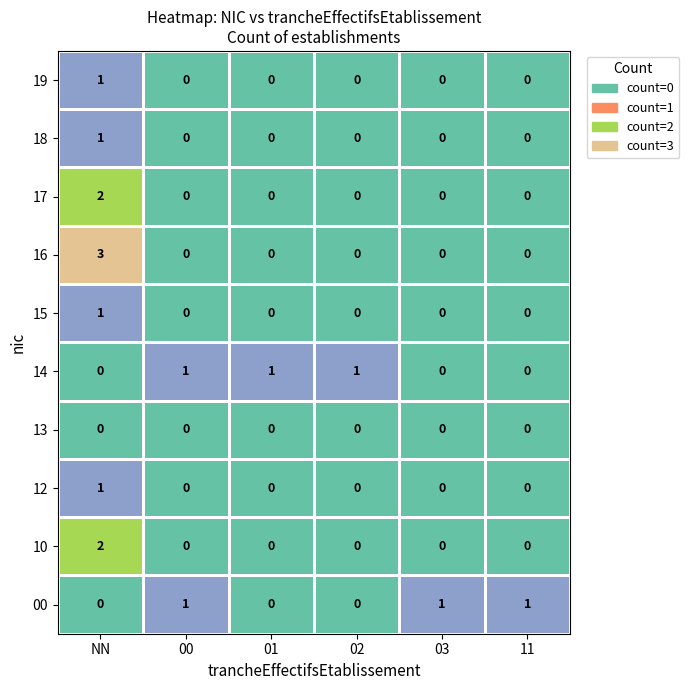

How many 16 values are between 0 and 1?

5